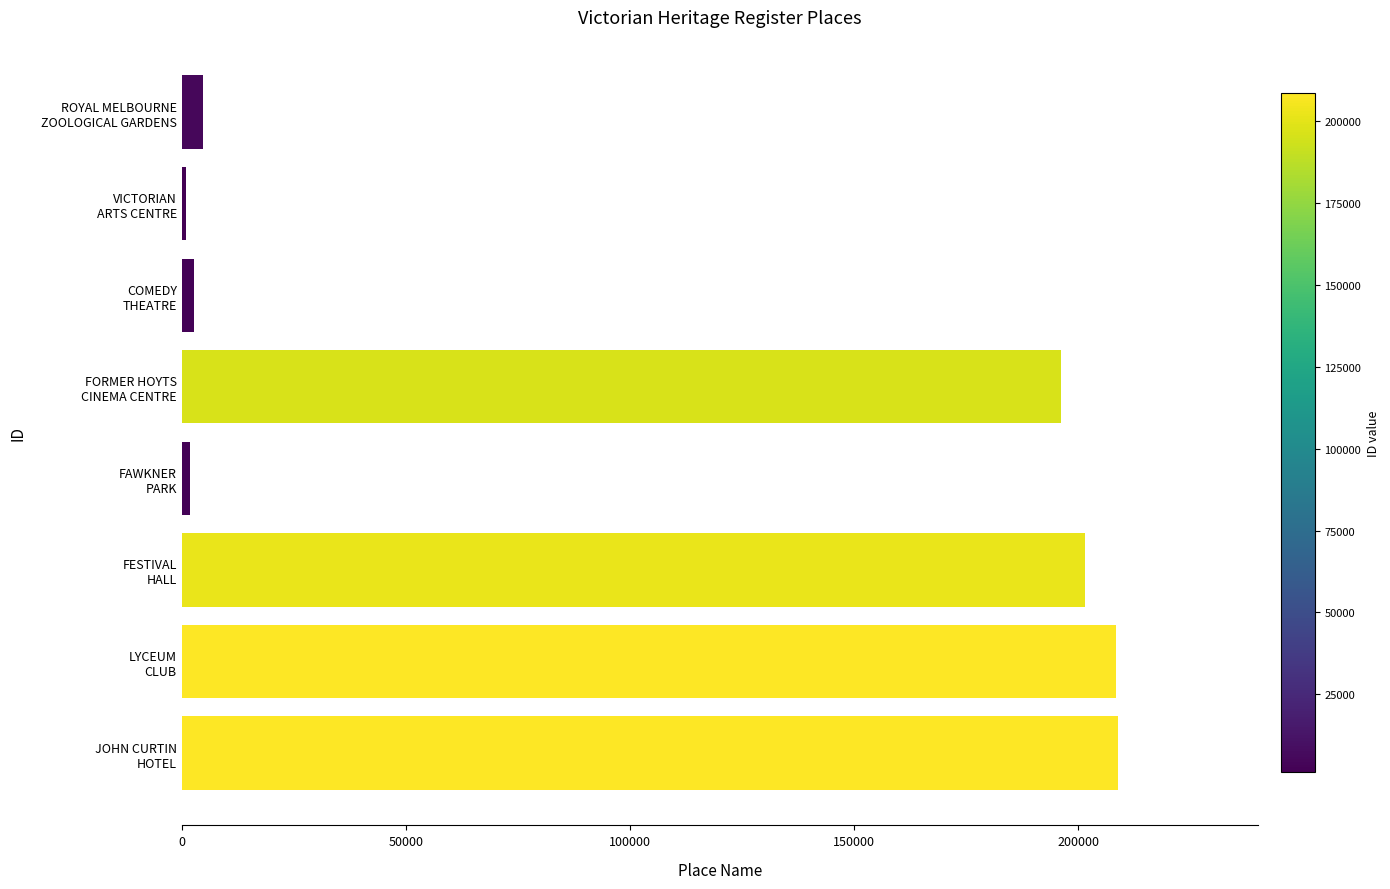

What is the maximum value shown in the chart?

208812